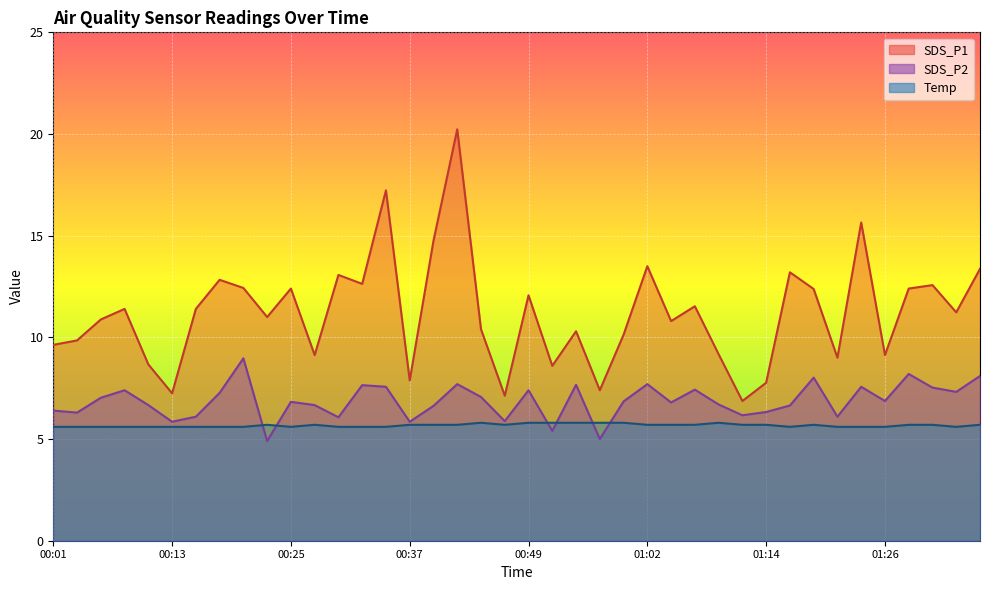

Between 00:08 and 01:28, which series saw the biggest shift?

SDS_P1